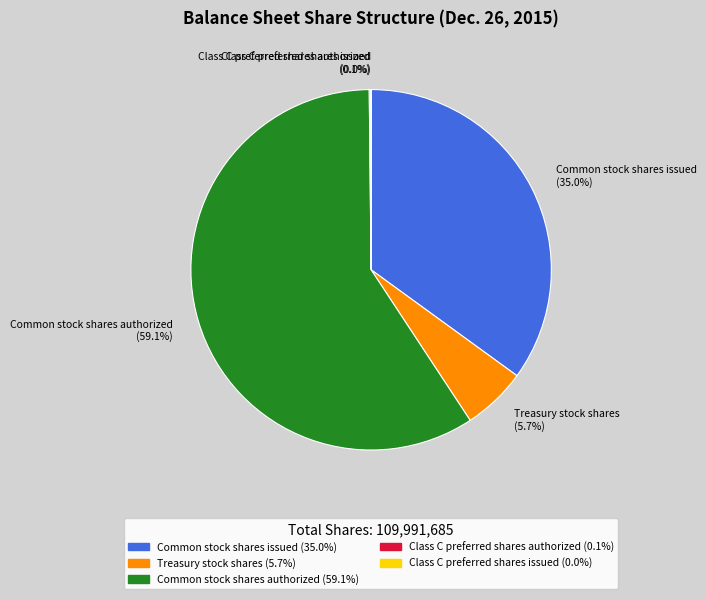

Which category has the biggest portion of the pie?

Common stock shares authorized